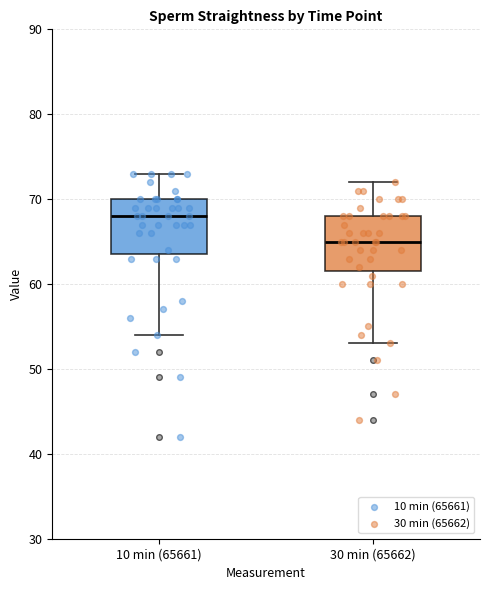

Reading left to right, read every box against the y-axis: the position of its median line, the range the box covers, and the ends of its whiskers. The values are not printed on the chart, so give them approximately, as read against the axis.

10 min (65661): median 68, box 64 to 70, whiskers 54 to 73
30 min (65662): median 65, box 62 to 68, whiskers 53 to 72